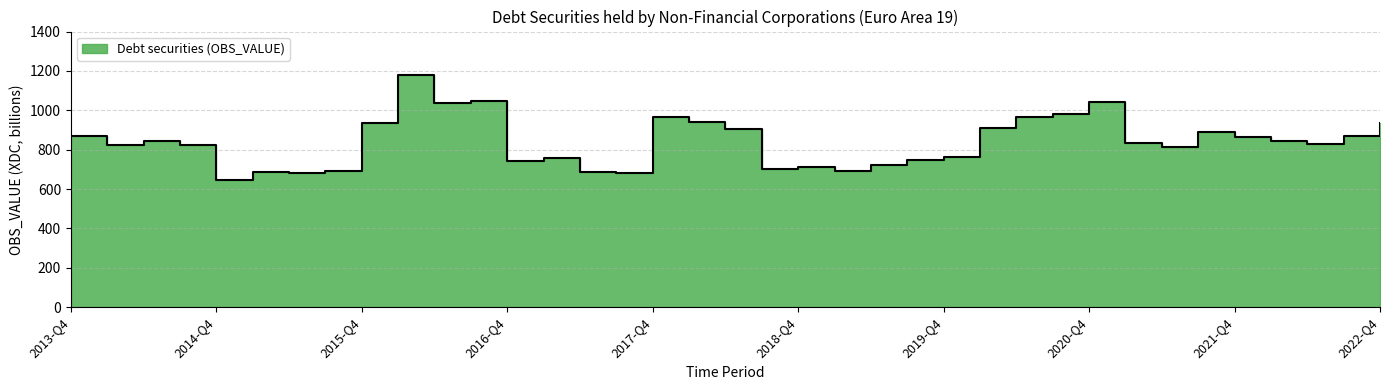

Between 2016-Q1 and 2019-Q1, which is larger?

2016-Q1